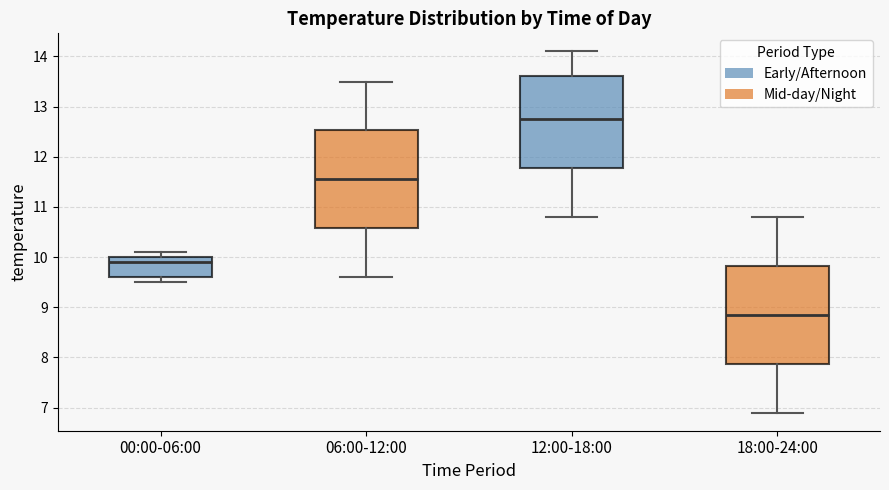

Which box has the highest median line?

12:00-18:00